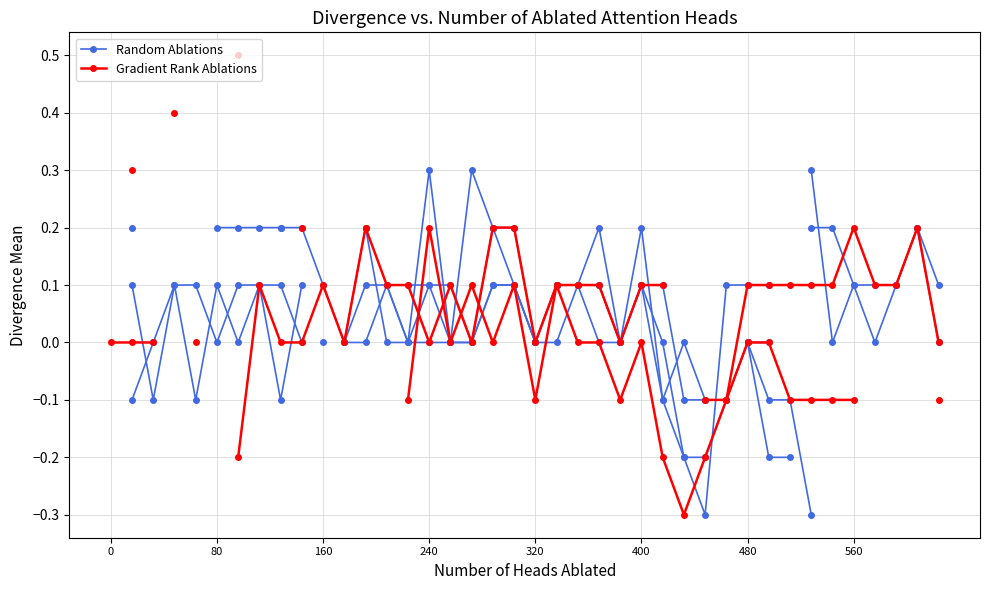

What is the value of the Gradient Rank Ablations point at the 17th from the left?

0.1